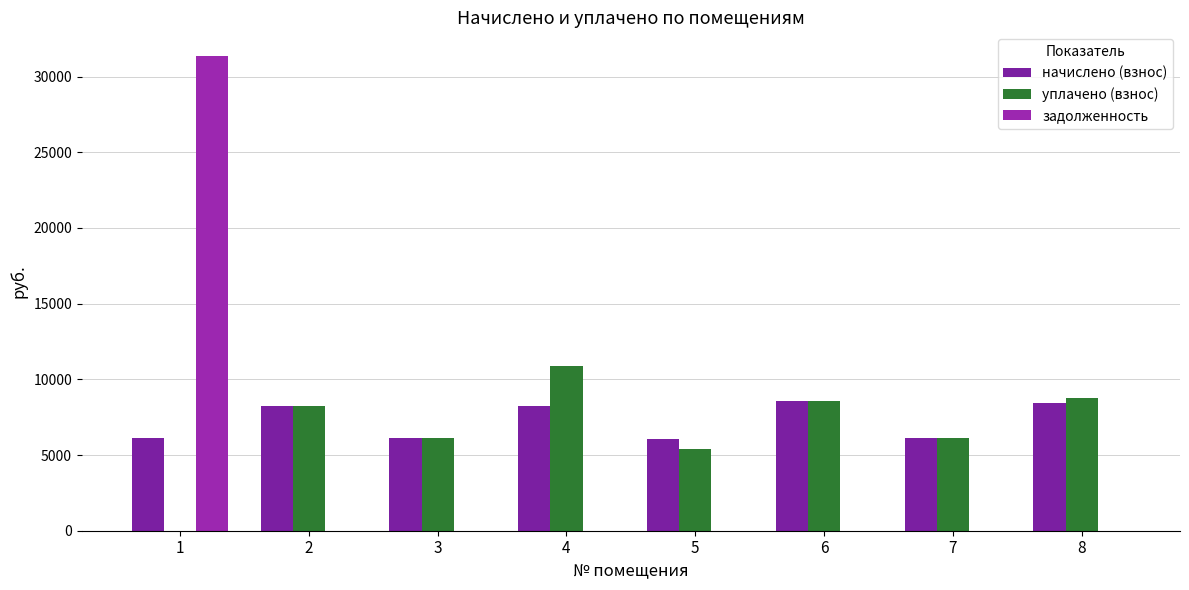

True or false: задолженность has a value of 0.0 at 5.

True